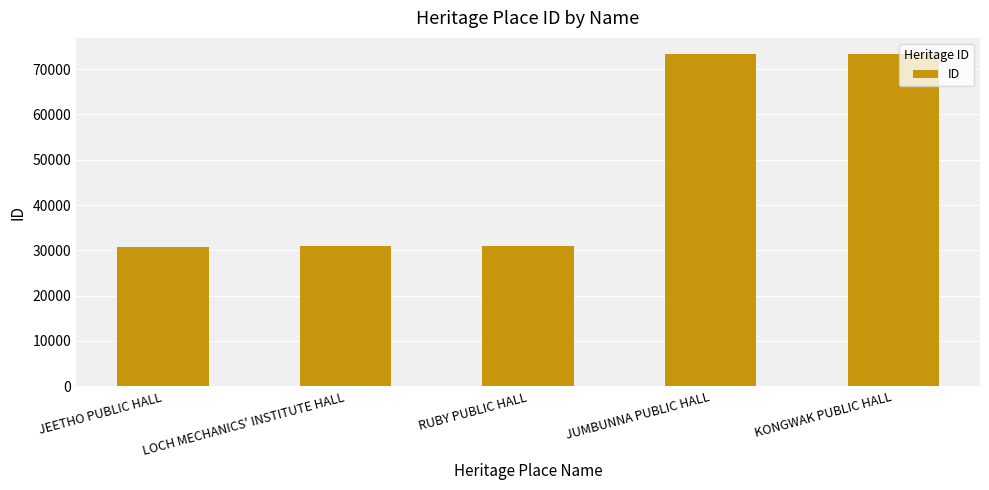

How many values are below 30964?

2